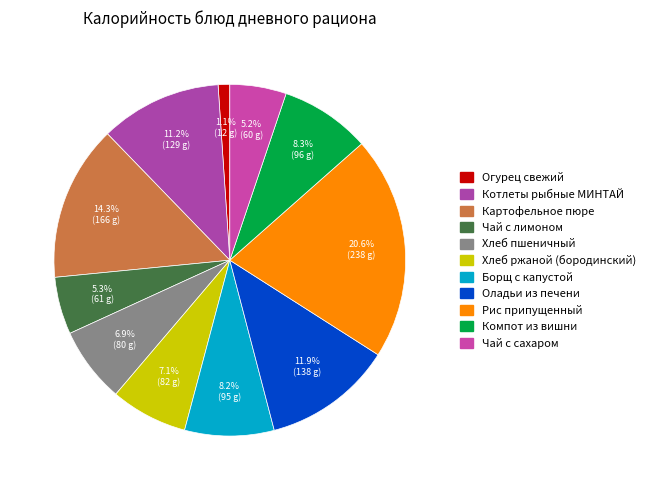

Is Хлеб ржаной (бородинский) the majority of the pie?

No